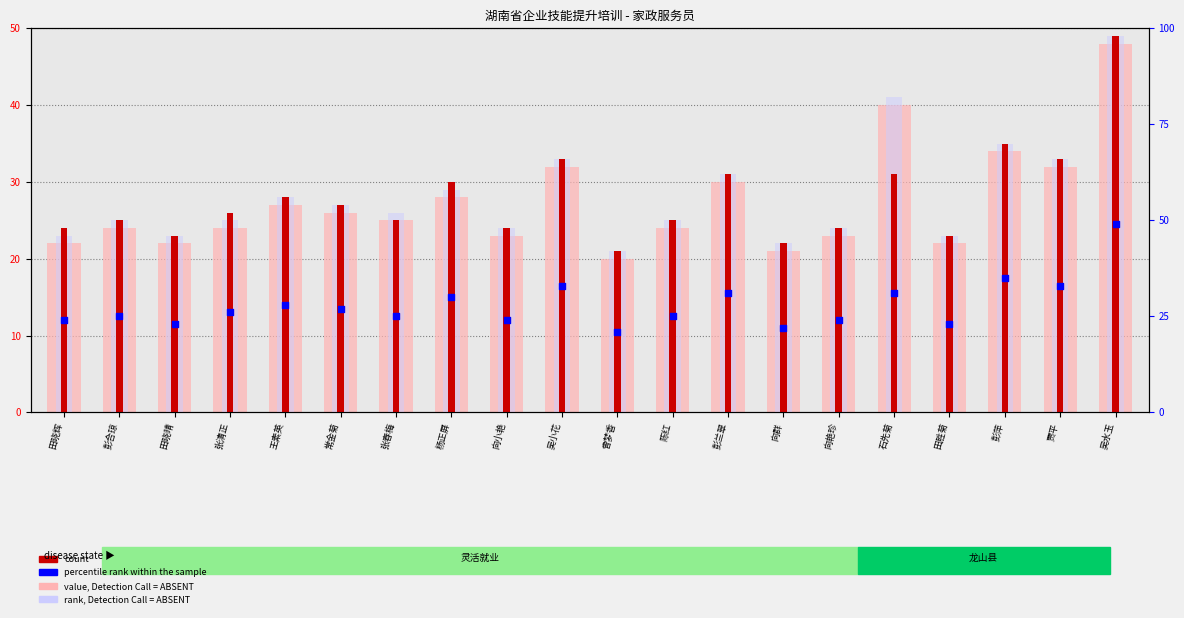

At how many categories does at least one series exceed 47?

1